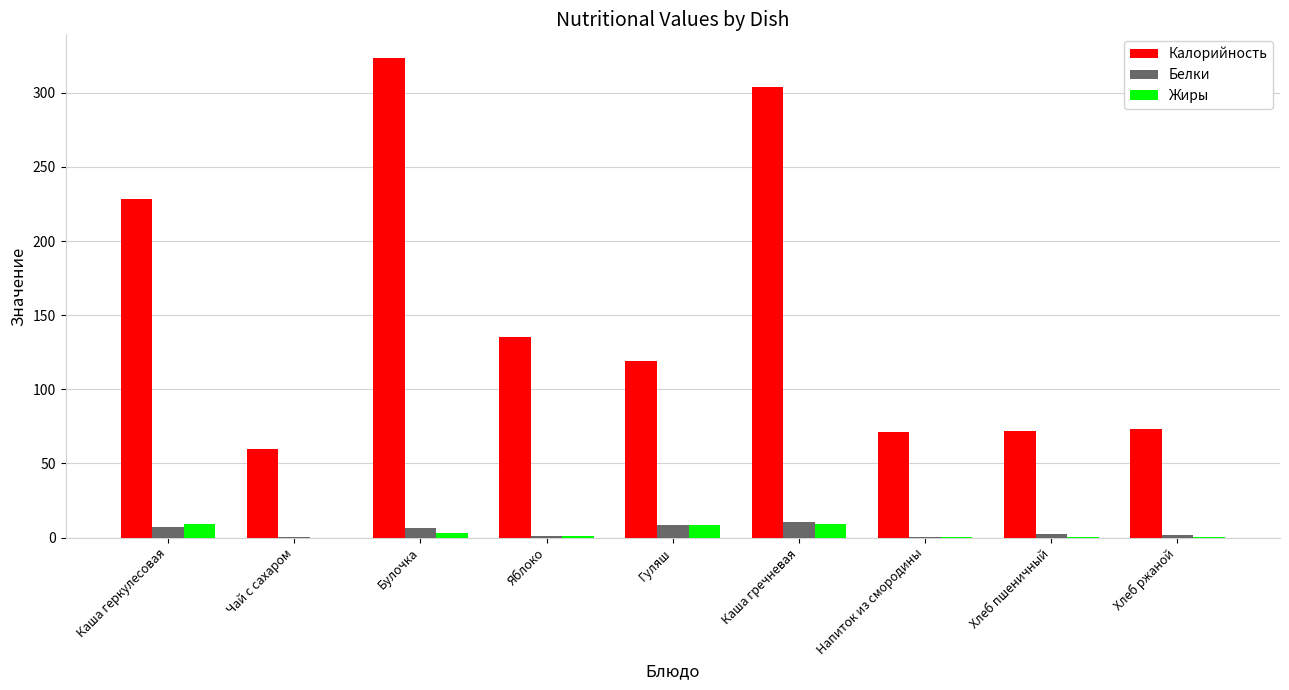

What is the total value across all series at Хлеб ржаной?

75.5